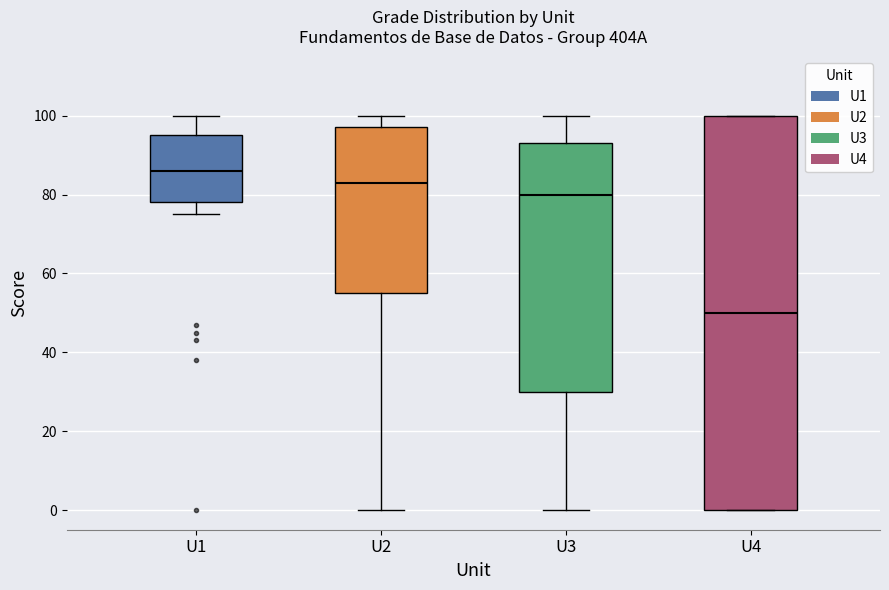

Reading left to right, transcribe this box plot: for each box, give where its median line is, the range the box spans, and where its two whiskers end, as read against the y-axis. The values are not printed on the chart, so give them approximately, as read against the axis.

U1: median 86, box 78 to 96, whiskers 76 to 100
U2: median 84, box 56 to 98, whiskers 0 to 100
U3: median 80, box 30 to 94, whiskers 0 to 100
U4: median 50, box 0 to 100, whiskers 0 to 100